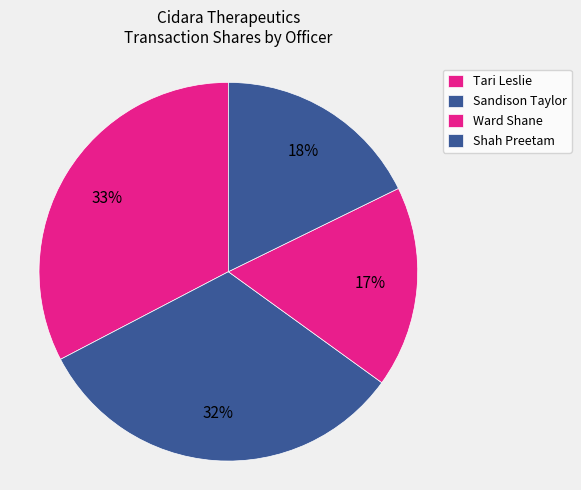

Which slice is the largest?

Tari Leslie